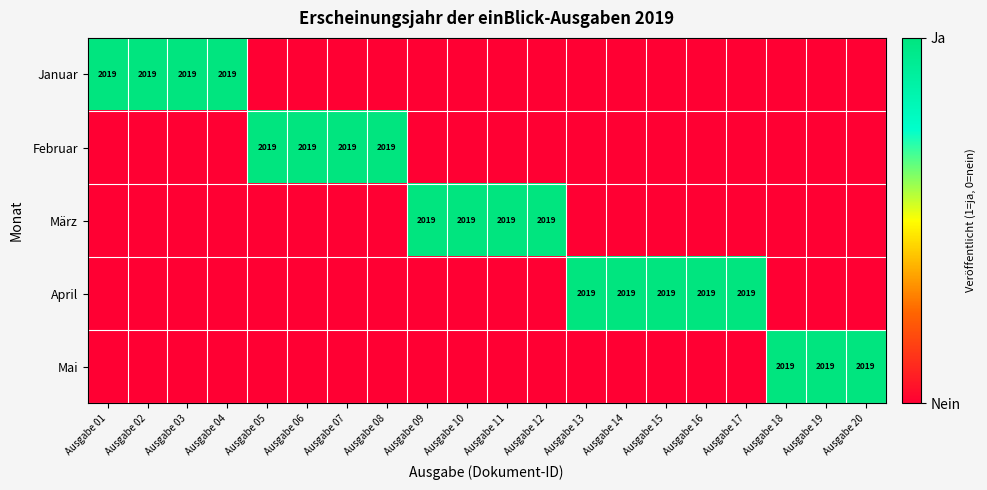

The value of Februar at Ausgabe 07 is 980. True or false?

False